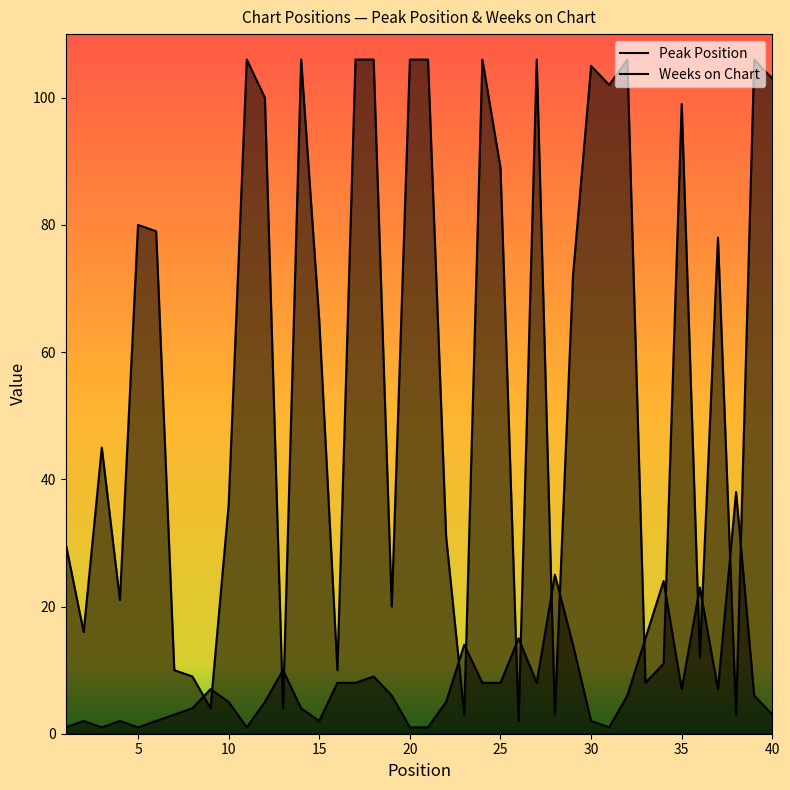

Does the chart have visible grid lines?

No